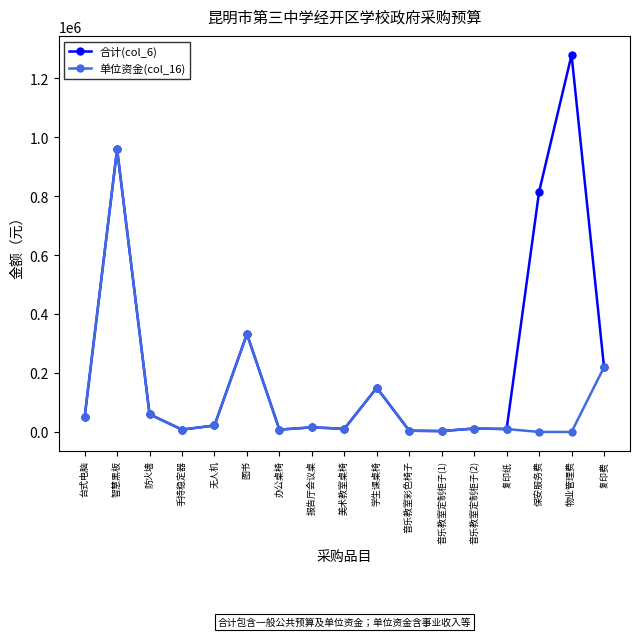

At which label does 合计(col_6) reach its peak?

物业管理费